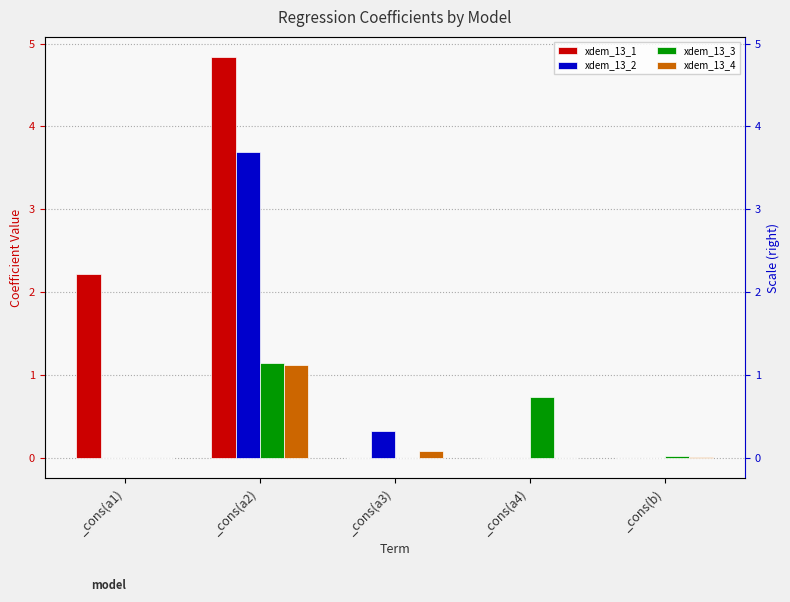

The value of xdem_13_4 at _cons(a3) is 0.1. True or false?

False